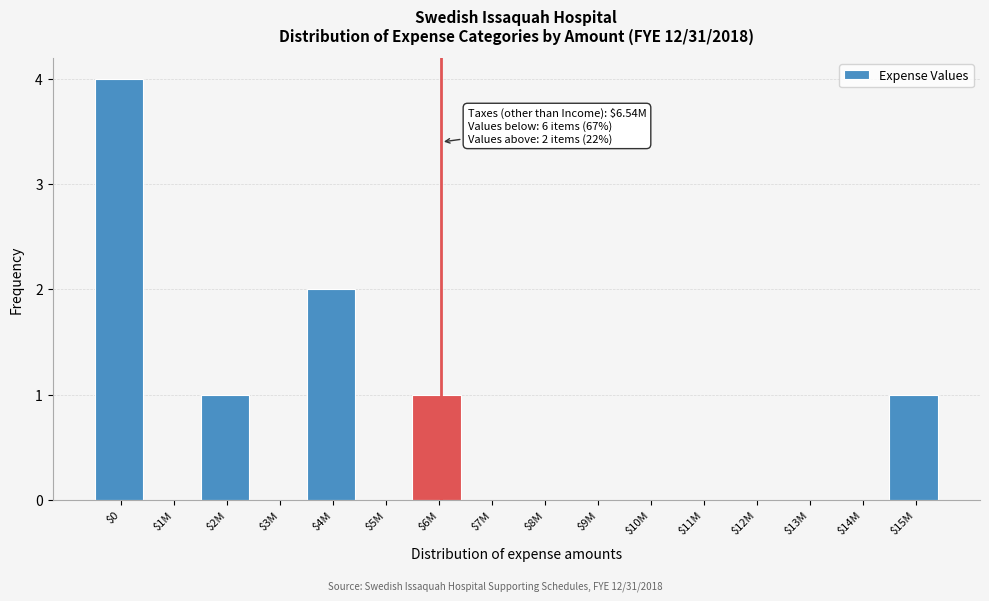

Which category has the highest value across all series?

$0